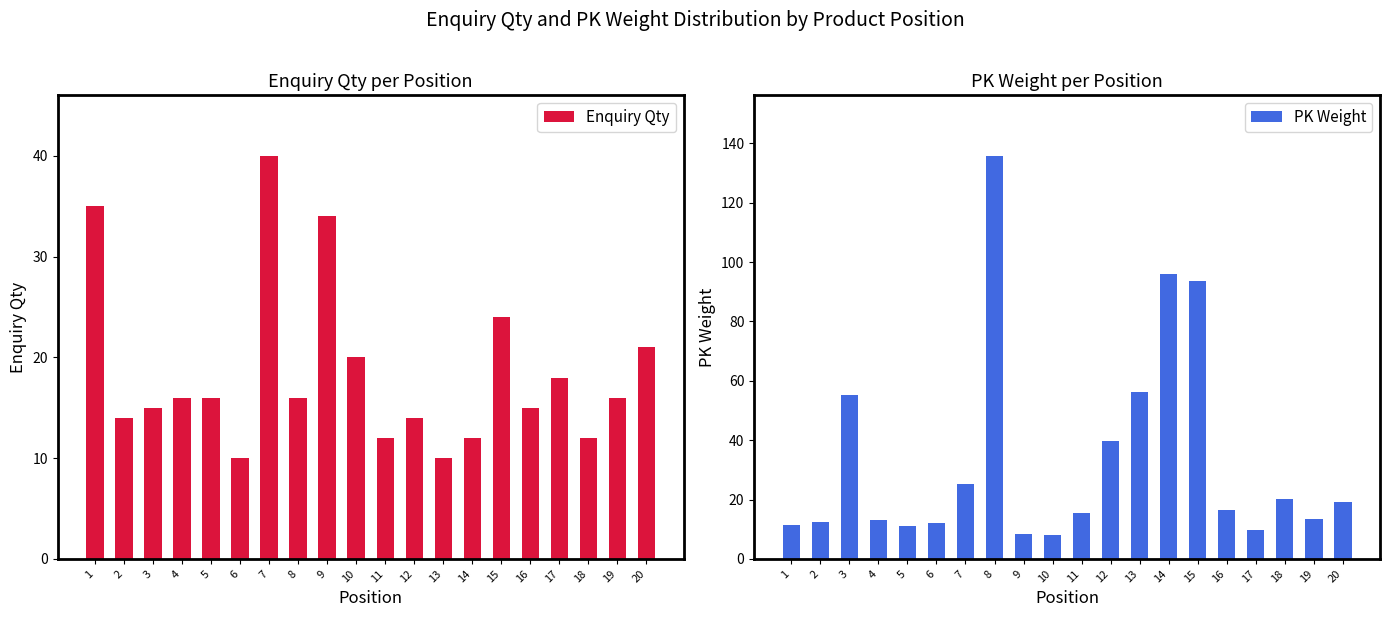

Reading left to right, transcribe all the data shown in this chart.

Enquiry Qty: 35.0	14.0	15.0	16.0	16.0	10.0	40.0	16.0	34.0	20.0	12.0	14.0	10.0	12.0	24.0	15.0	18.0	12.0	16.0	21.0
PK Weight: 11.3	12.6	55.1	13.2	11.2	12.0	25.2	135.8	8.3	8.2	15.4	39.7	56.4	96.1	93.5	16.6	9.9	20.1	13.5	19.2